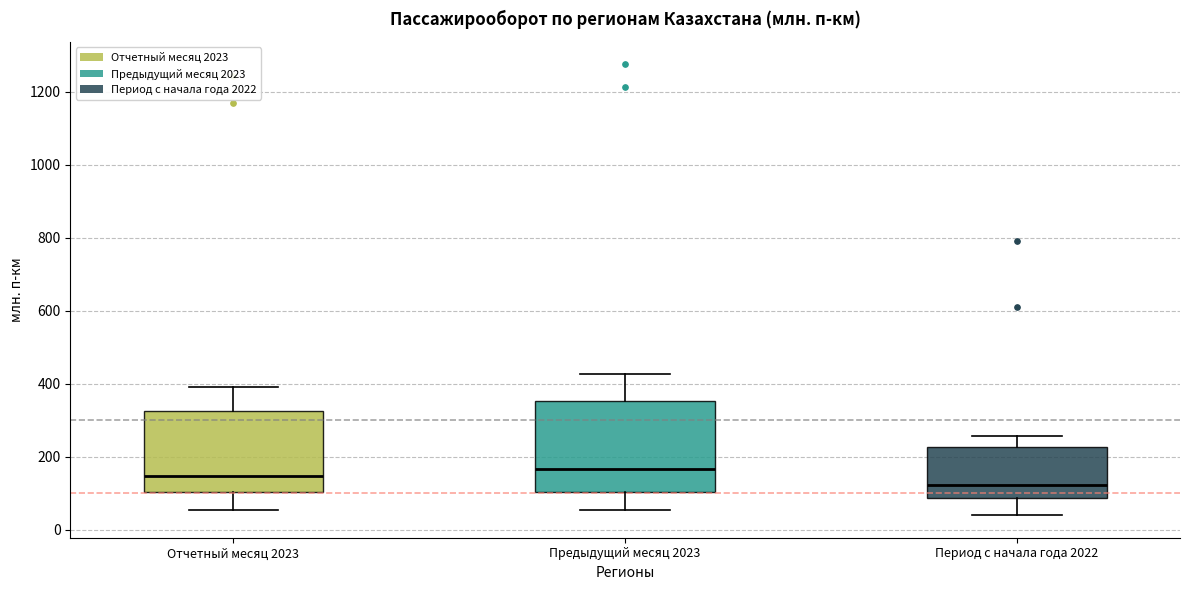

Which box is the tallest, from its lower edge to its upper edge?

Предыдущий месяц 2023